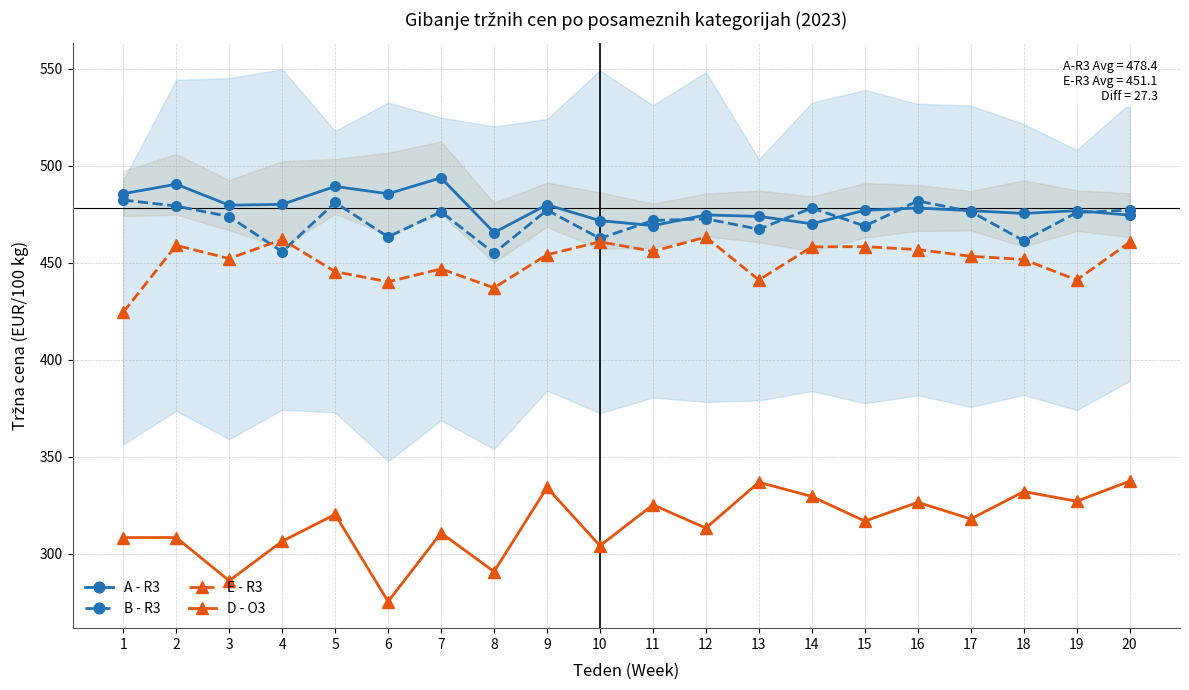

How many values in the E - R3 series are below 454?

10